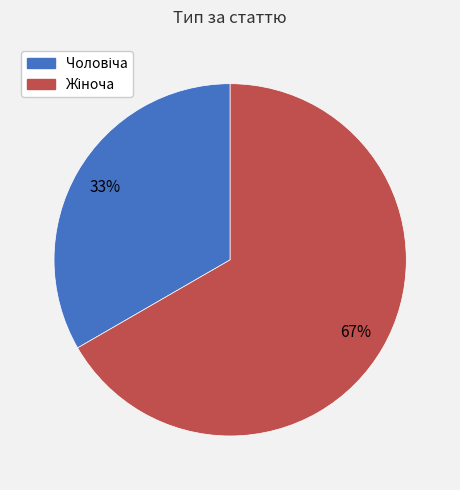

To the nearest percent, what is the average slice percentage?

50%